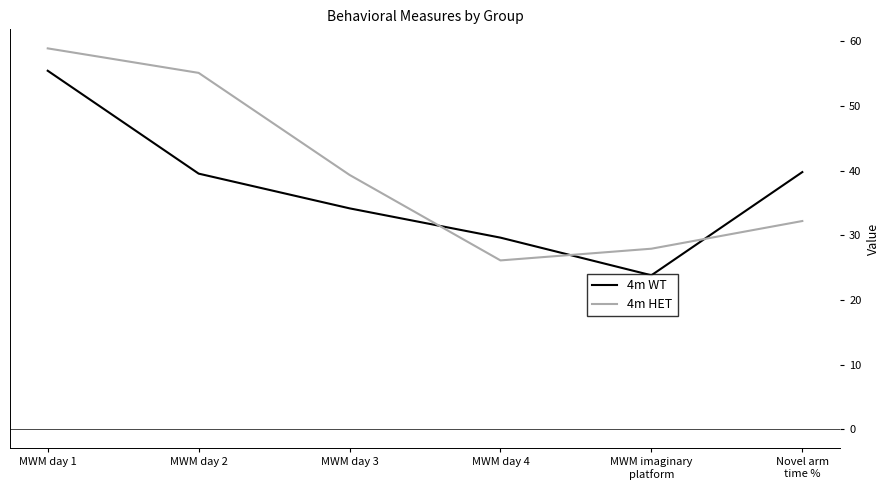

Where is the first local minimum for 4m HET?

MWM day 4